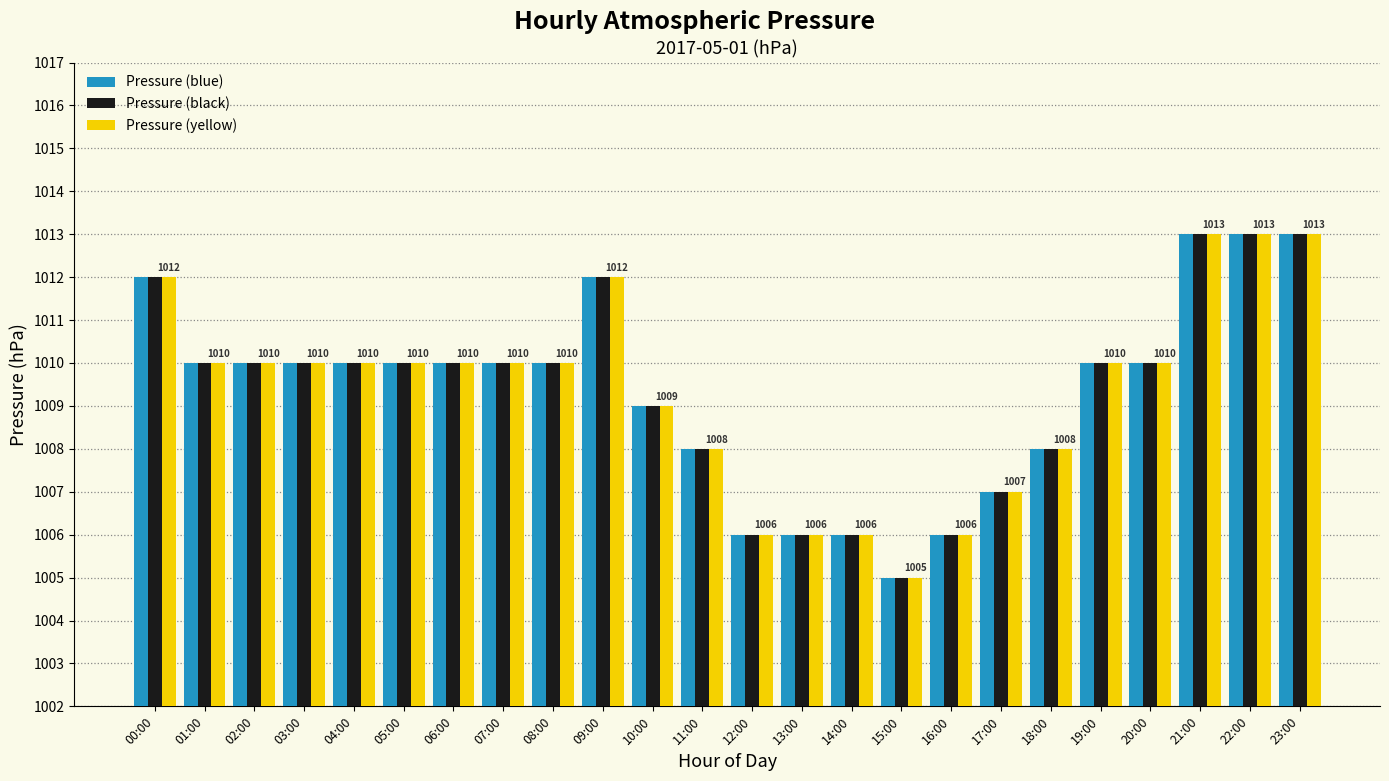

How many groups of bars are there?

24